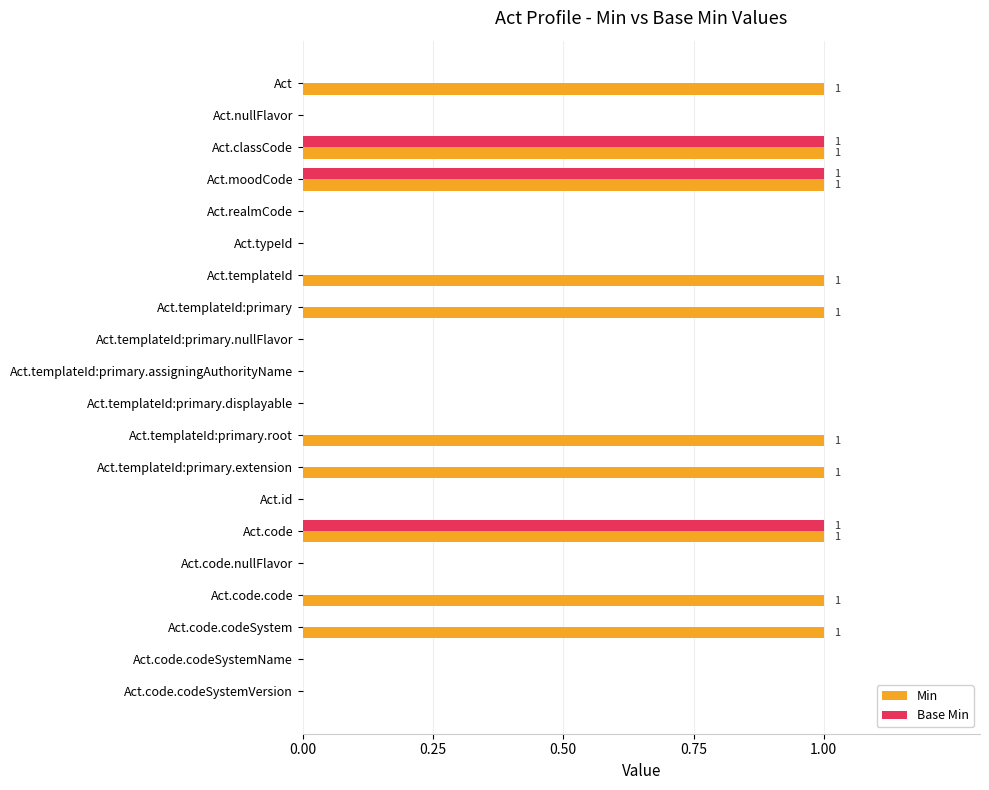

The Base Min series shows 0 at Act.templateId:primary.nullFlavor. True or false?

True